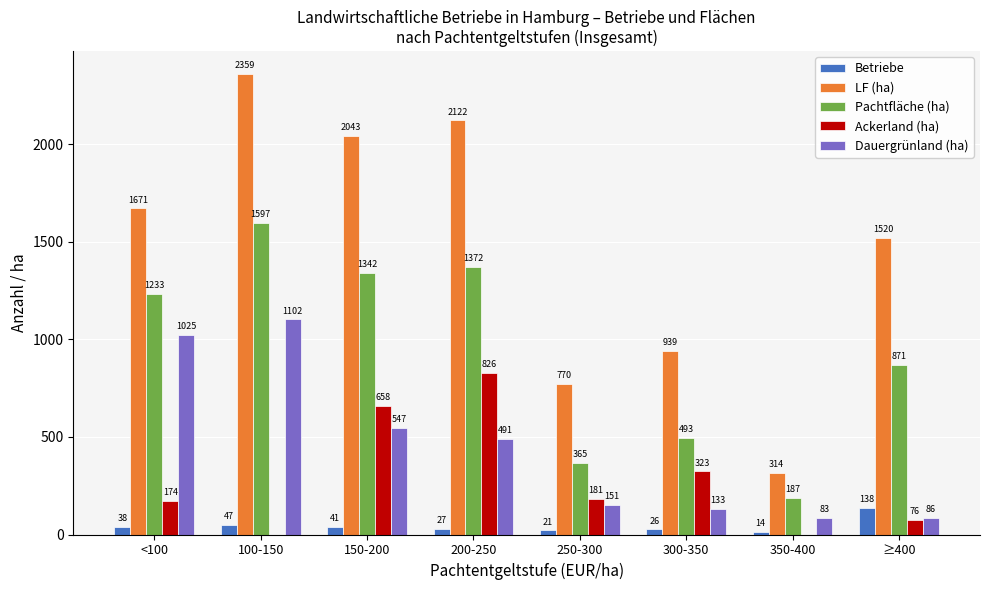

At which label does Pachtfläche (ha) reach its peak?

100-150